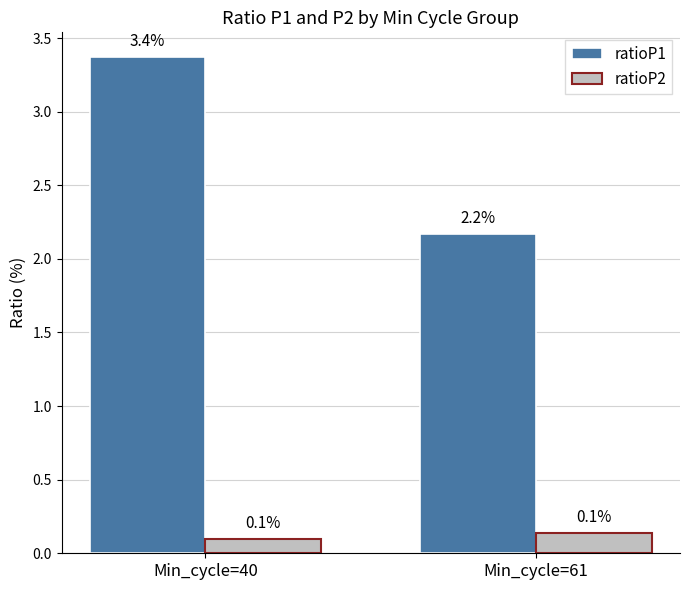

At which category is the sum across all series the highest?

Min_cycle=40